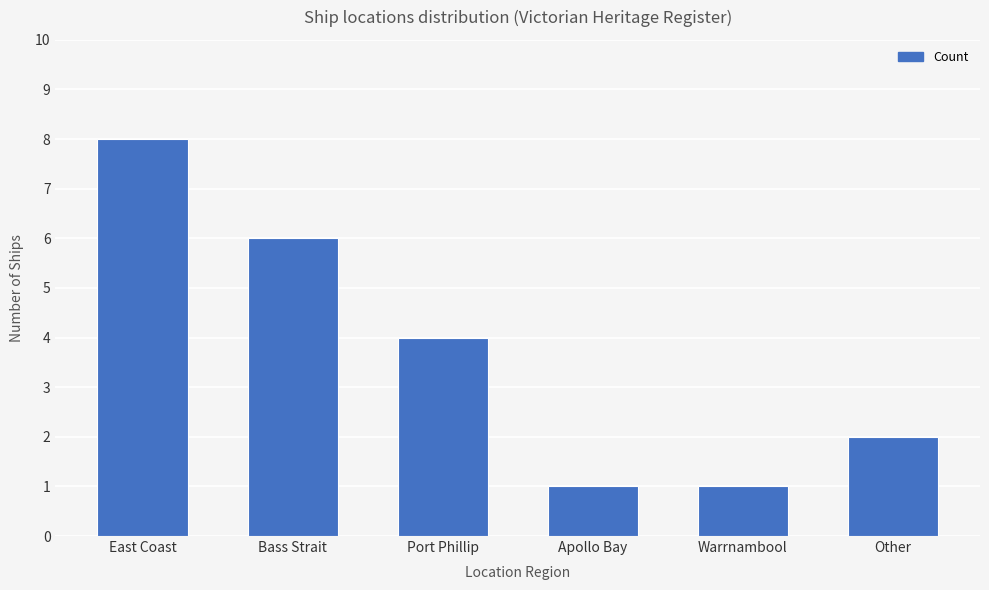

Reading left to right, extract all data points from this chart.

East Coast=8	Bass Strait=6	Port Phillip=4	Apollo Bay=1	Warrnambool=1	Other=2